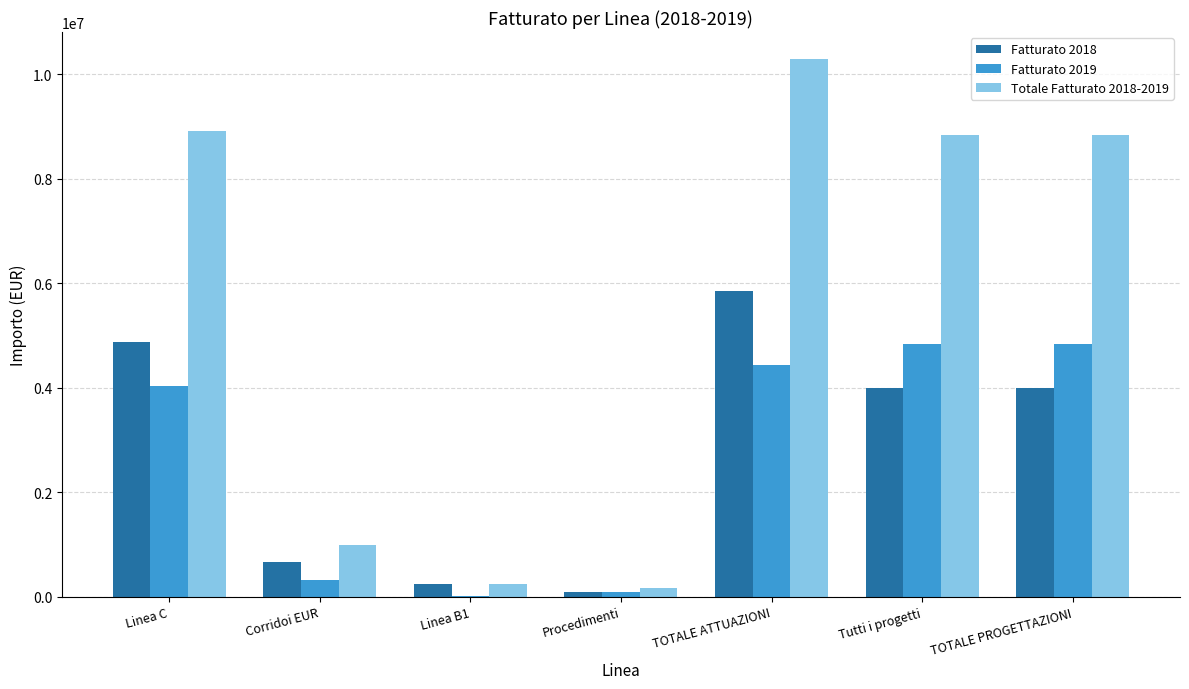

Is the value of Fatturato 2019 at TOTALE PROGETTAZIONI greater than the value of Totale Fatturato 2018-2019 at Procedimenti?

Yes